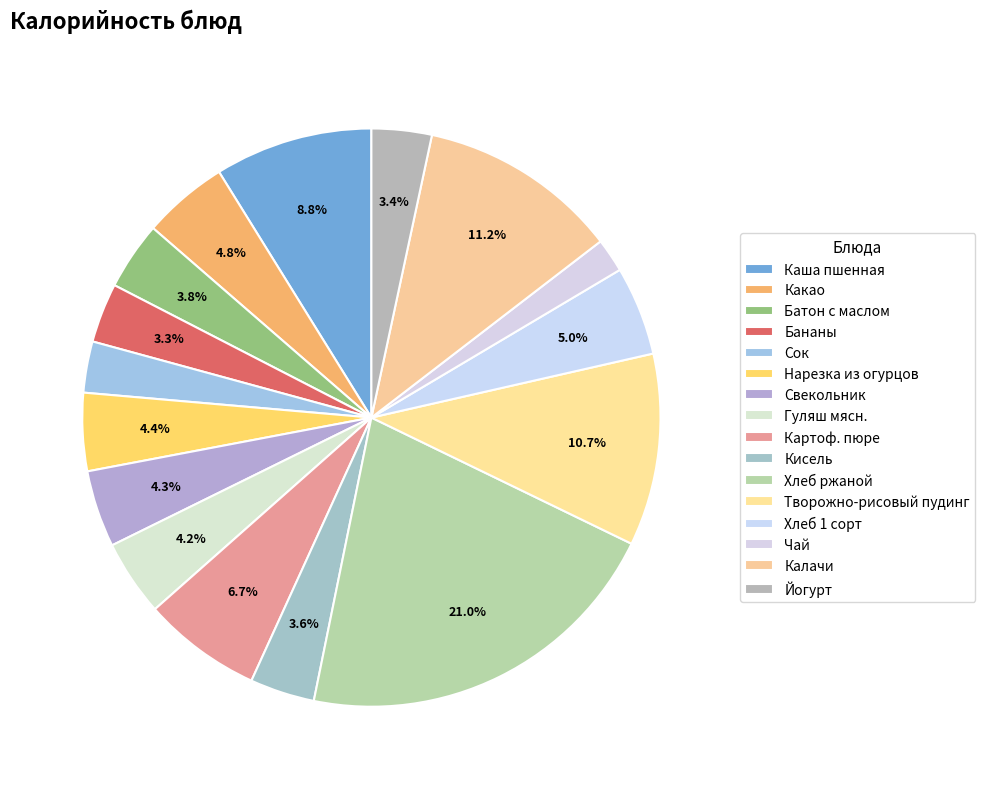

Which slice is the largest?

Хлеб ржаной